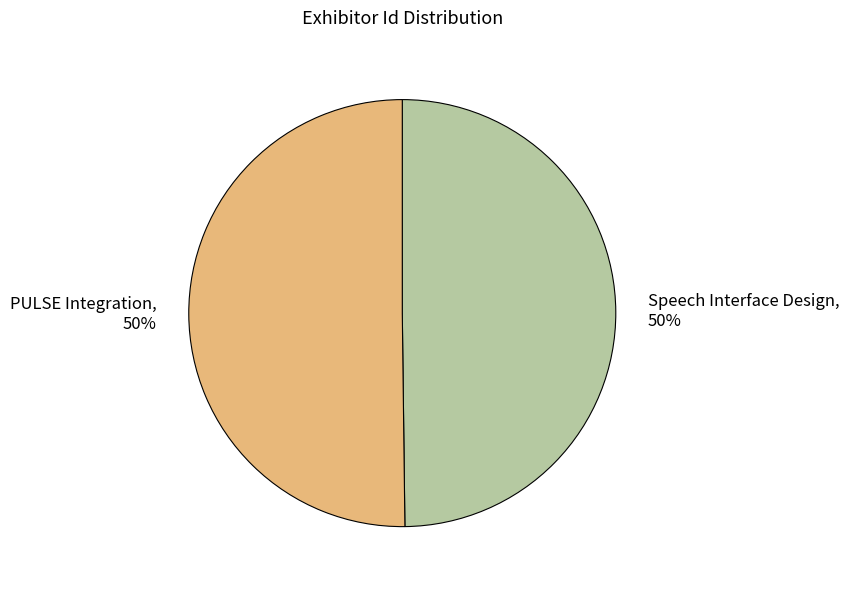

Count the number of slices in the pie.

2